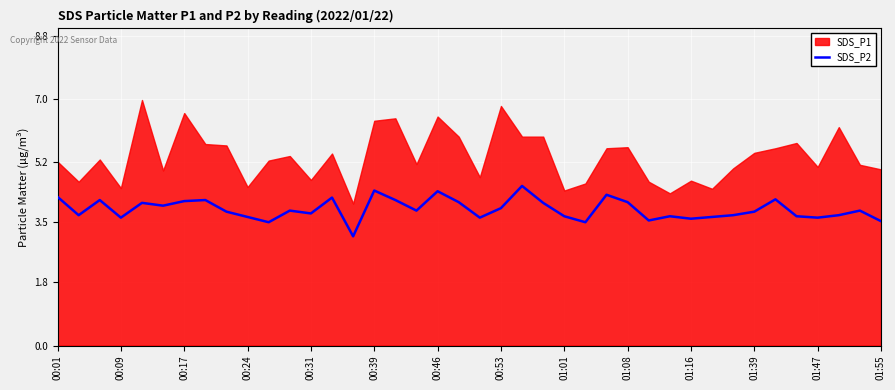

What is the lowest value of the SDS_P2 series?

3.1